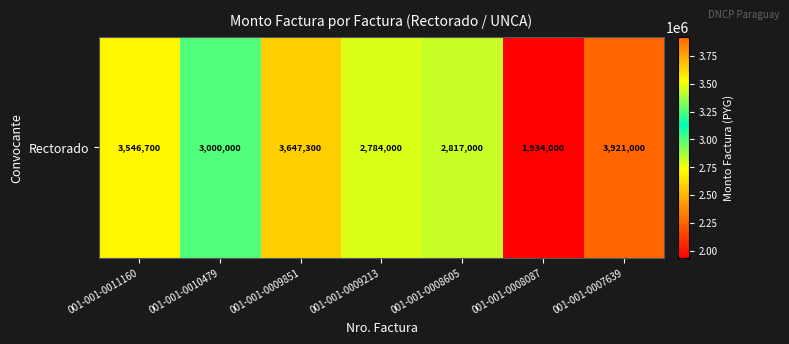

What is the difference between the maximum and minimum values?

1987000